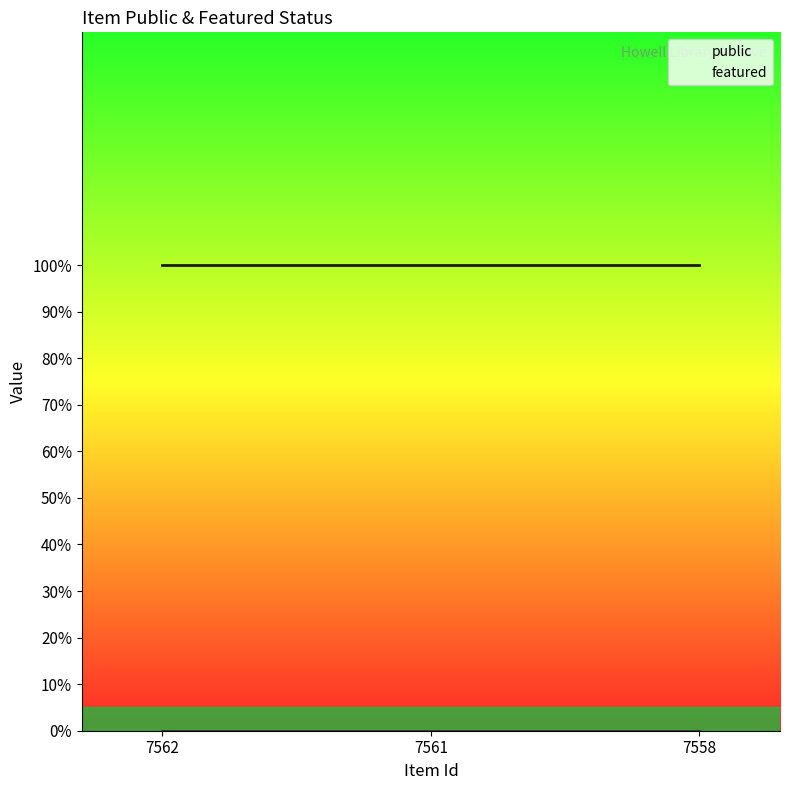

Reading left to right, transcribe all the data shown in this chart.

public: 7562=1	7561=1	7558=1
featured: 7562=0	7561=0	7558=0